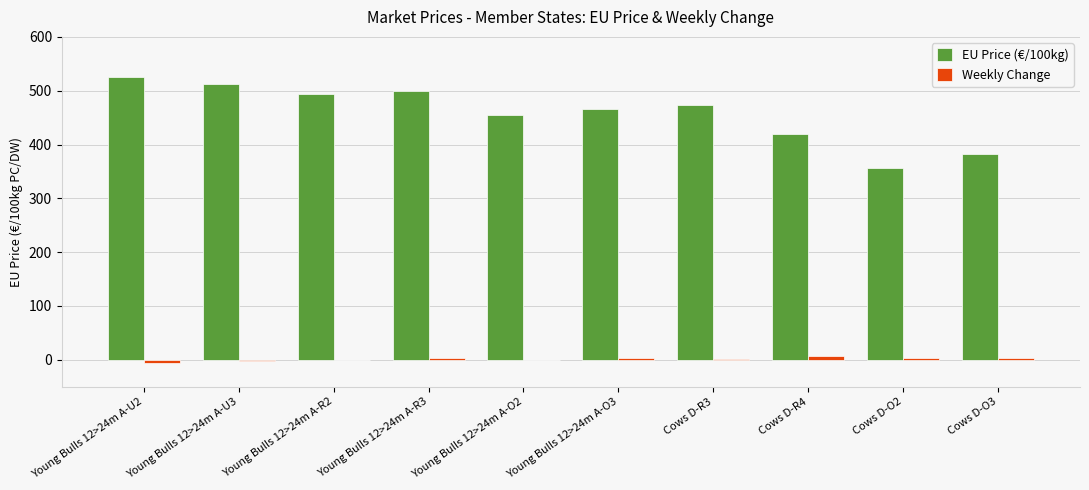

What is the sum of the EU Price (€/100kg) values at Young Bulls 12>24m A-U3 and Cows D-O3?

895.5